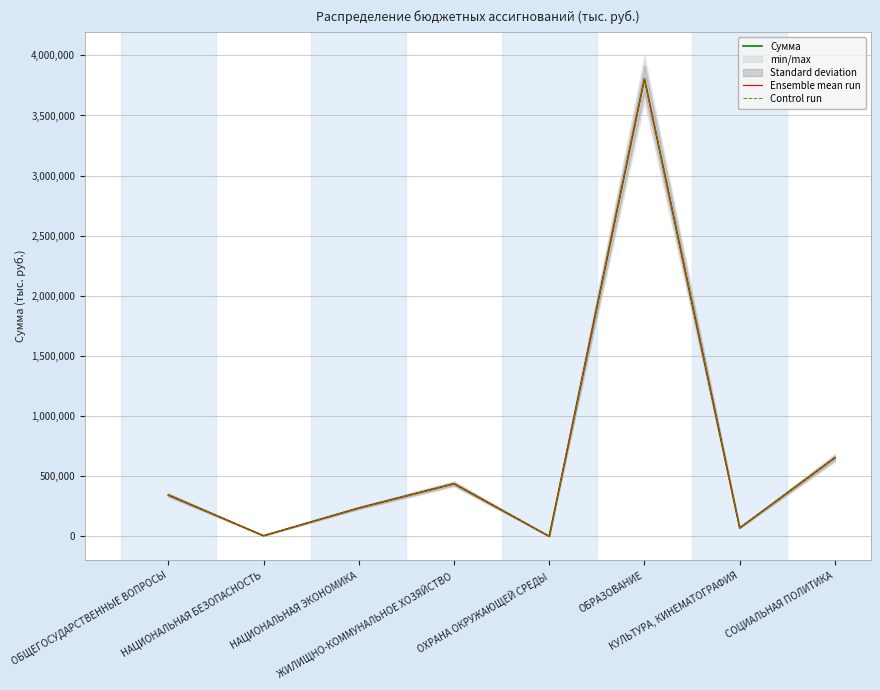

How many data points does each series have?

8